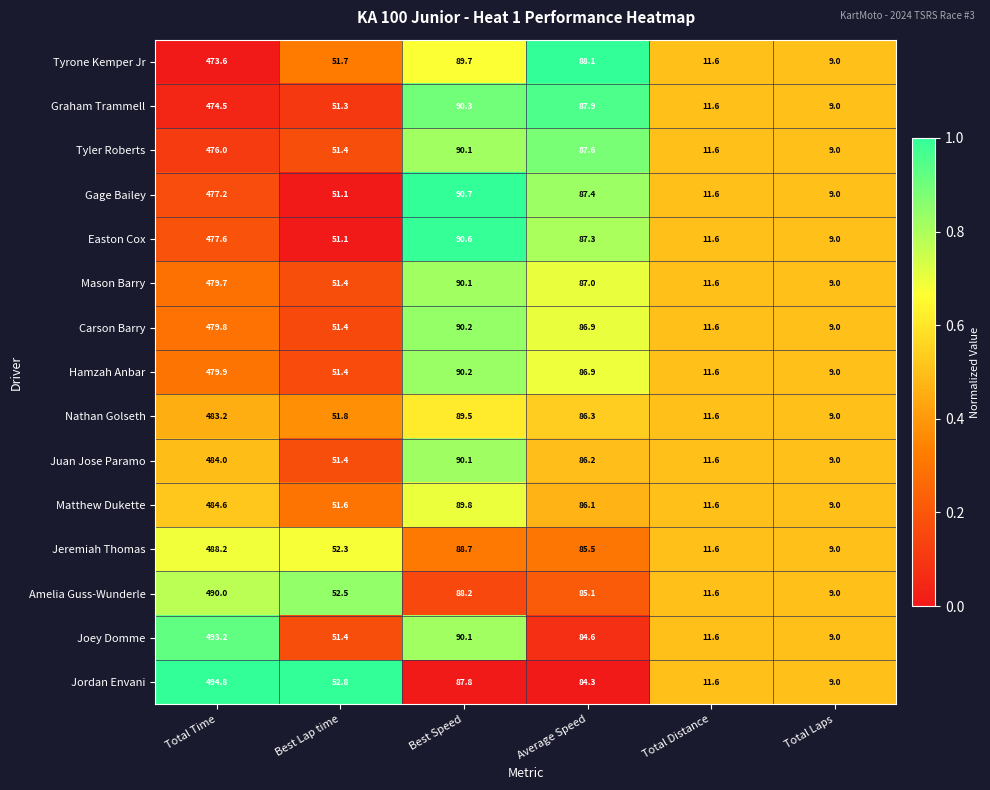

Rank the series by their maximum value, from lowest to highest.

Tyrone Kemper Jr, Graham Trammell, Tyler Roberts, Gage Bailey, Easton Cox, Mason Barry, Carson Barry, Hamzah Anbar, Nathan Golseth, Juan Jose Paramo, Matthew Dukette, Jeremiah Thomas, Amelia Guss-Wunderle, Joey Domme, Jordan Envani